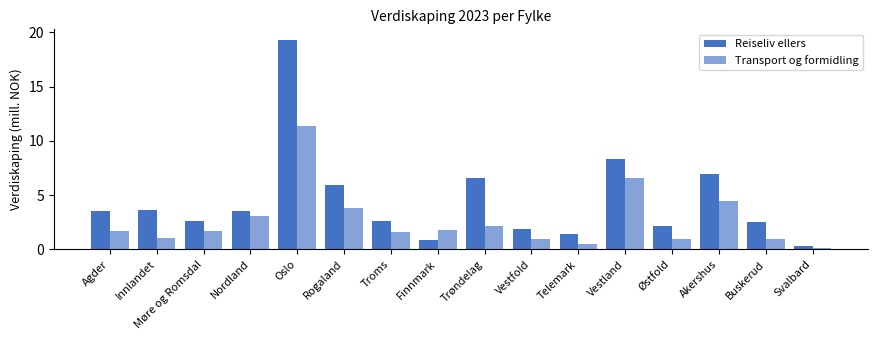

What is the smallest value displayed?

0.2